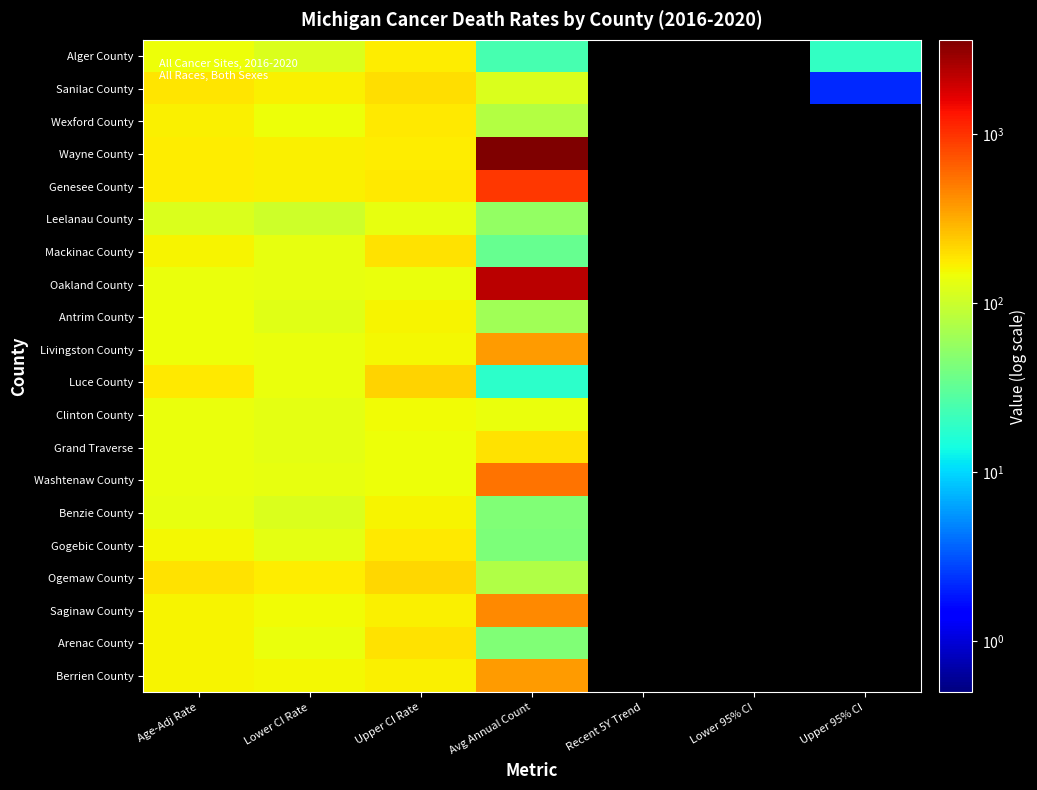

Which series has the largest range (max minus min)?

Wayne County